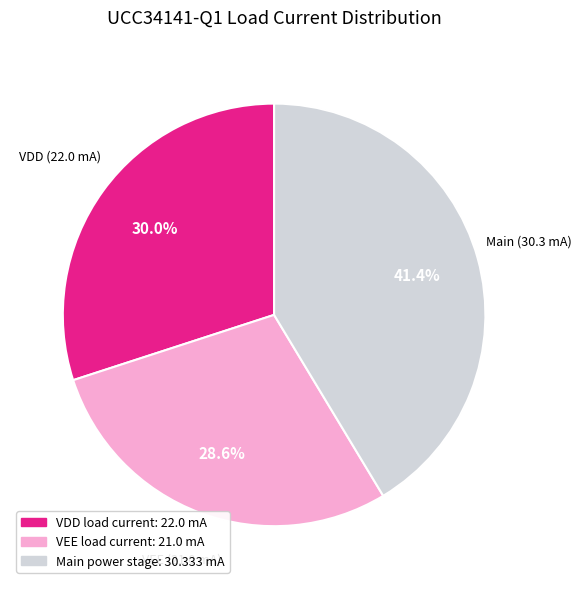

Is there a majority slice in this chart?

No